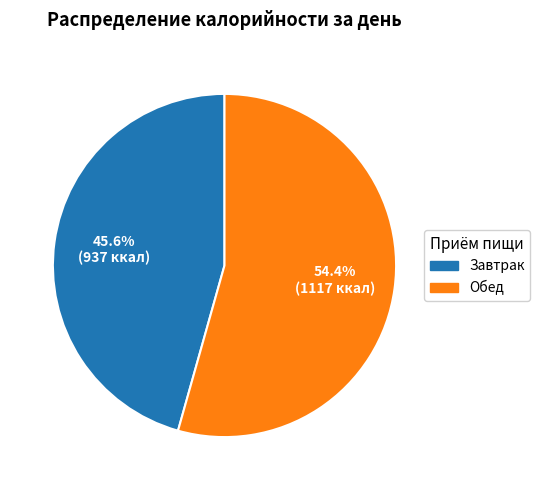

What percentage is the Завтрак slice, to the nearest percent?

46%